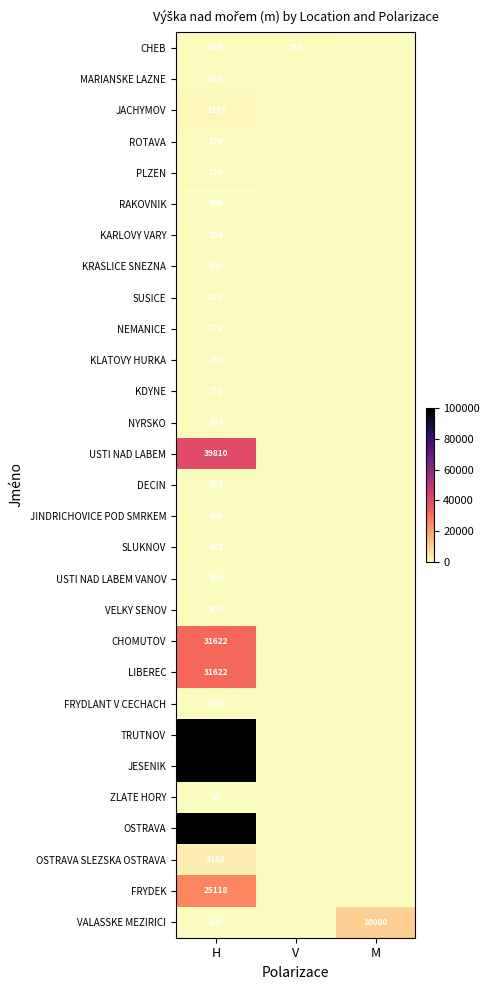

At which category is the sum across all series the highest?

H